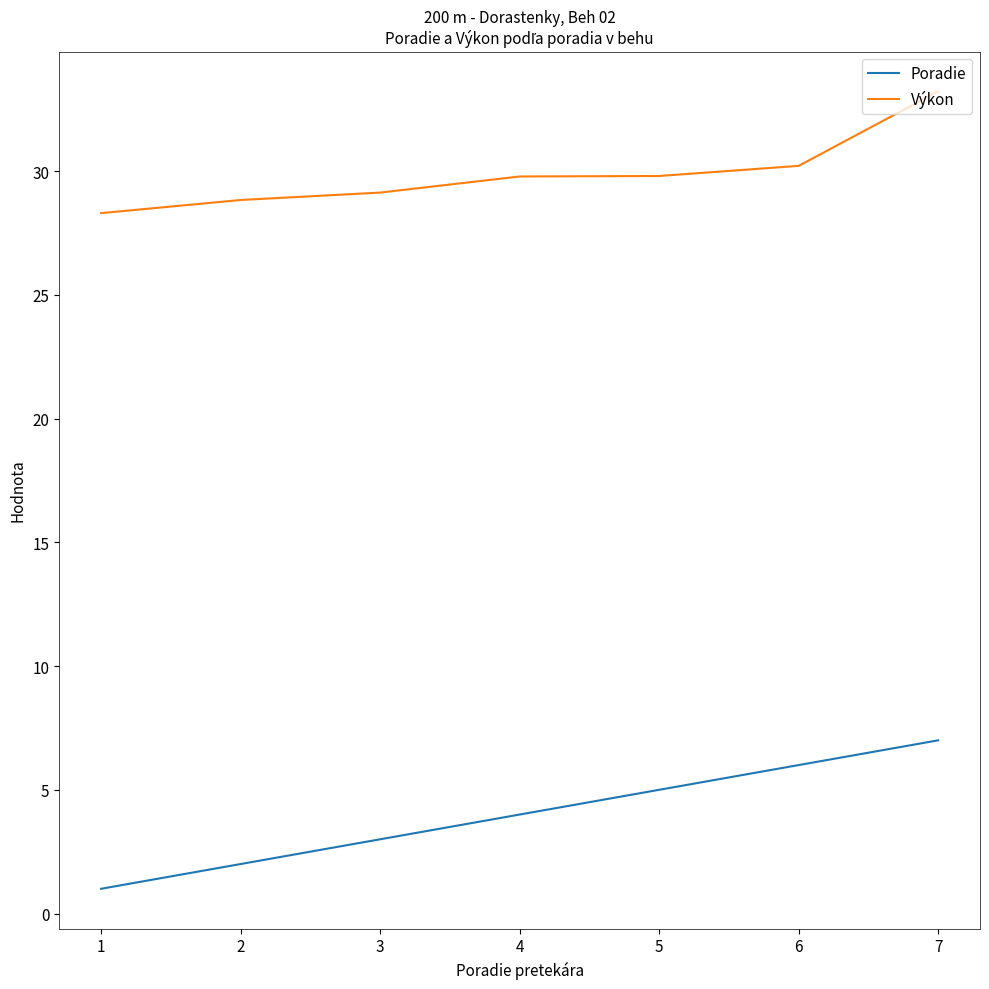

True or false: Výkon and Poradie intersect in this chart.

False